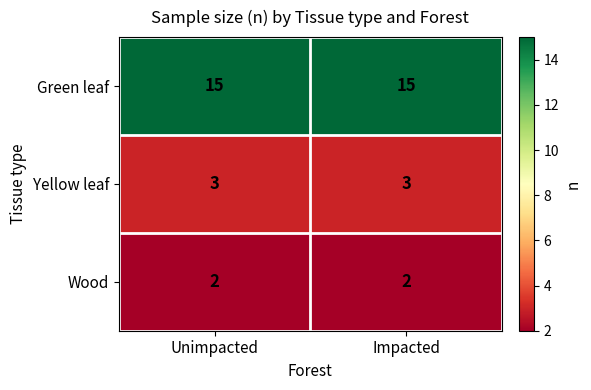

What is the approximate value of Yellow leaf at Impacted?

3